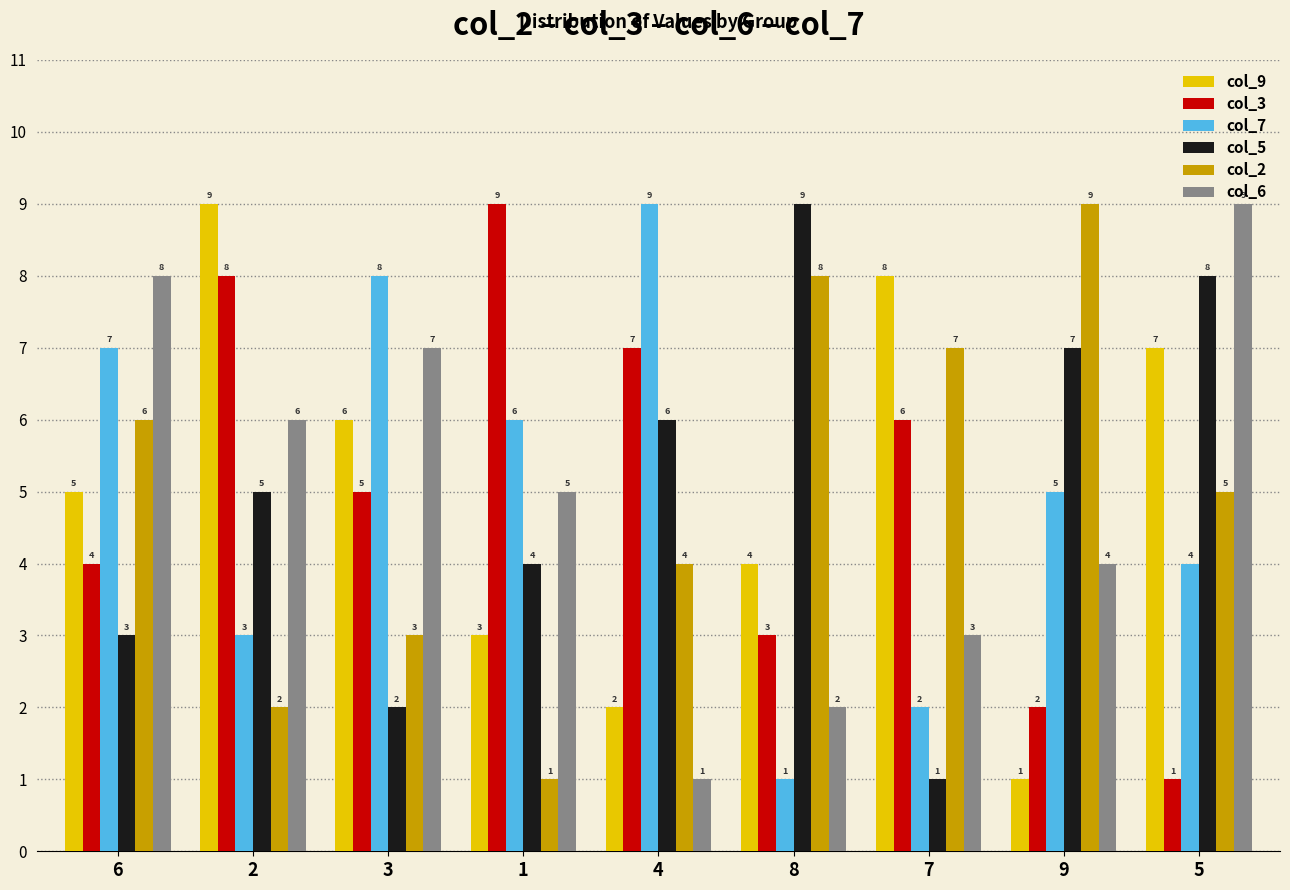

The col_6 series shows 4 at 5. True or false?

False